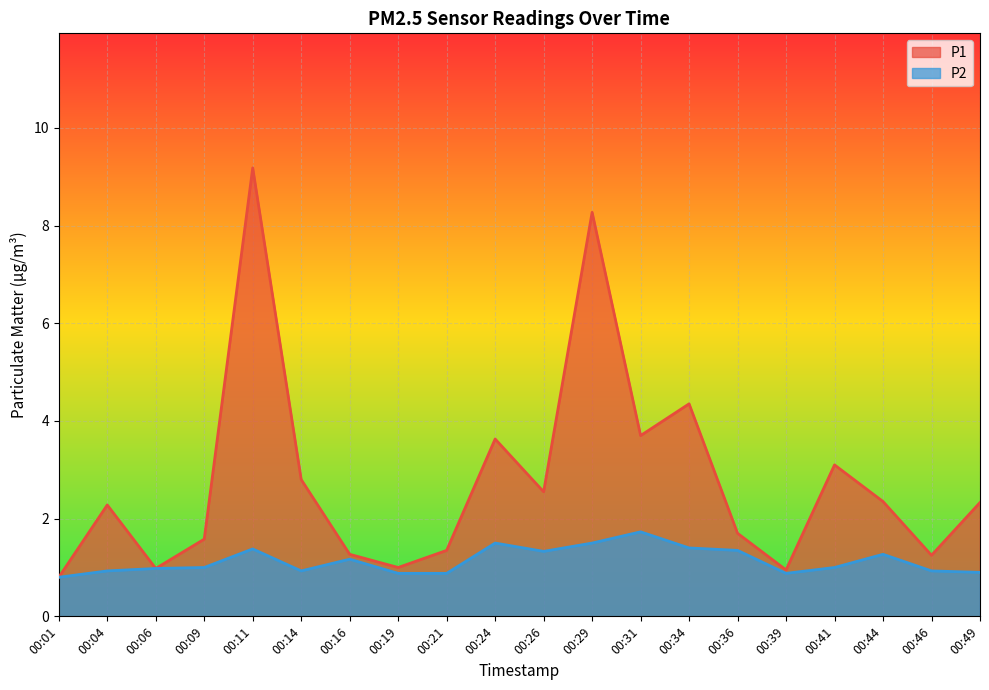

Count the number of categories in the chart.

20